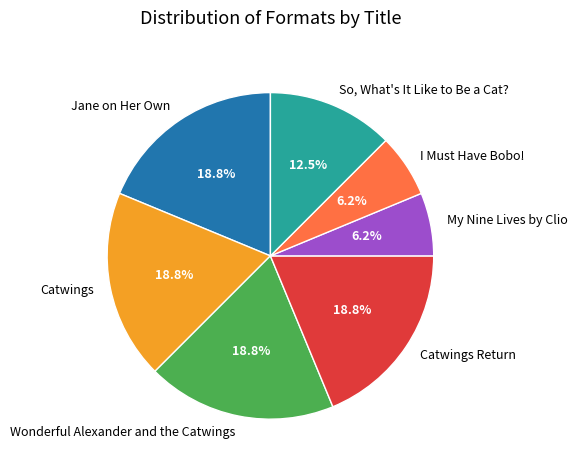

How many segments does this pie chart have?

7